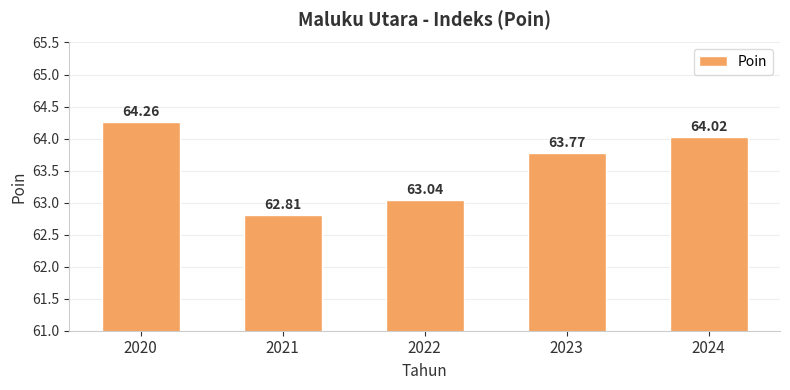

Reading left to right, transcribe all the data shown in this chart.

64.3	62.8	63.0	63.8	64.0